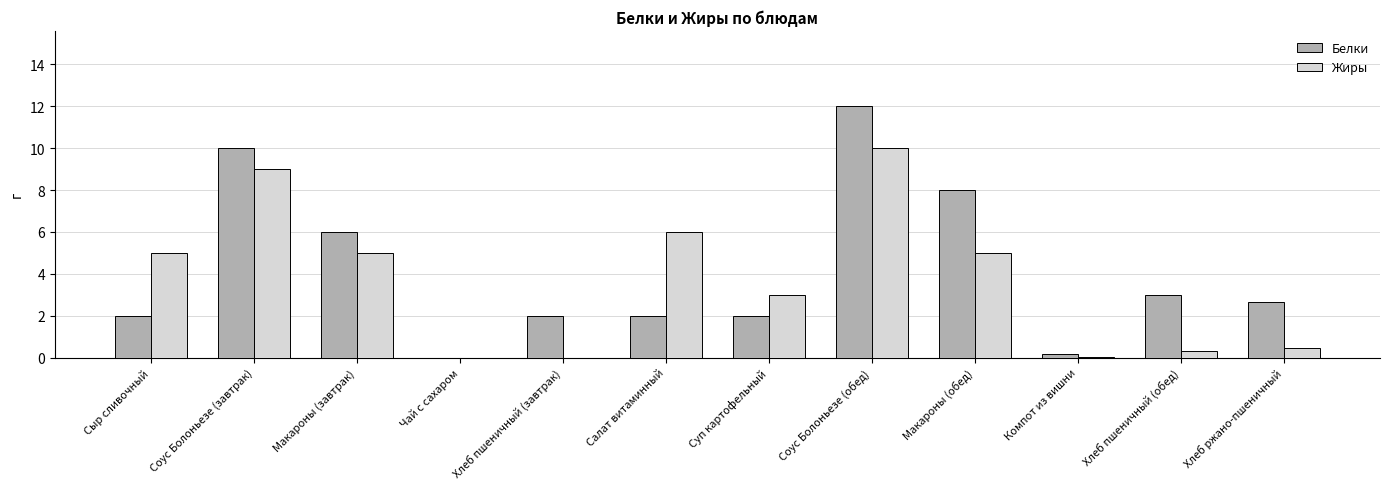

What is the total value across all series at Макароны (обед)?

13.0